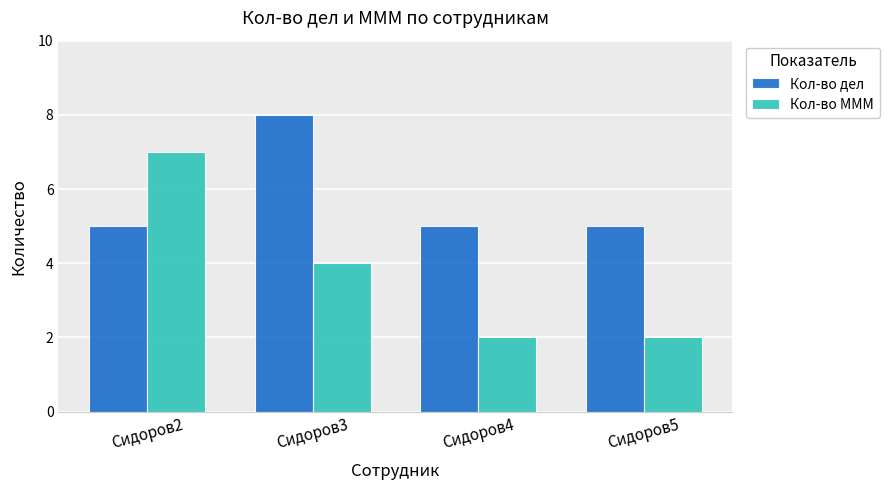

Which label corresponds to the largest value in the chart?

Сидоров3